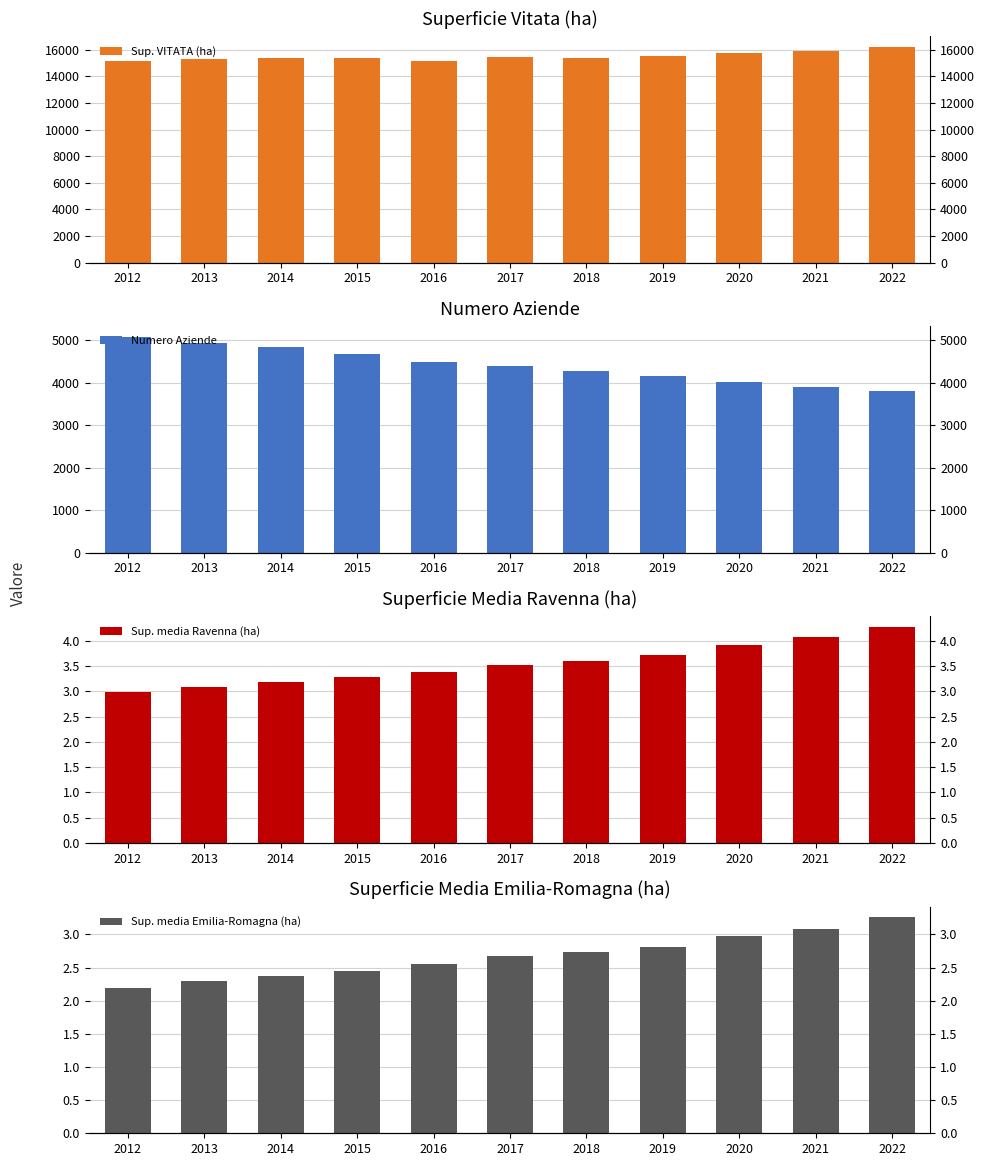

At which category is the sum across all series the highest?

2013